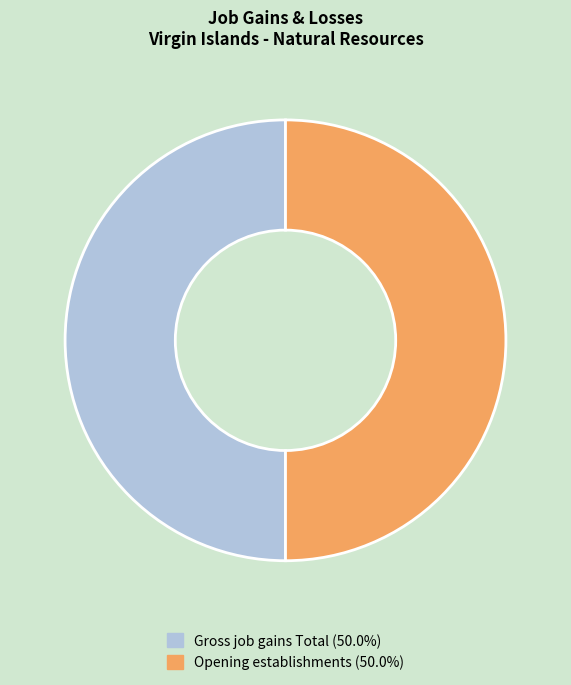

How many segments does this pie chart have?

2